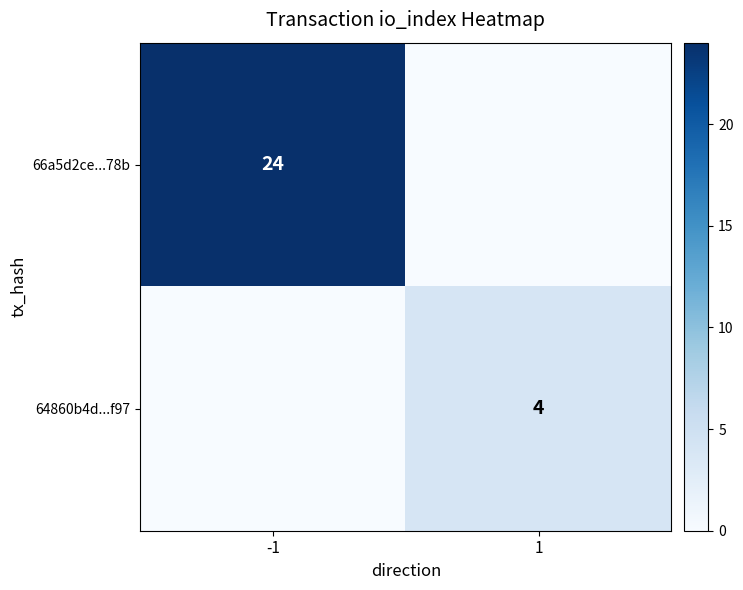

The value of 64860b4d...f97 at 1 is 4. True or false?

True